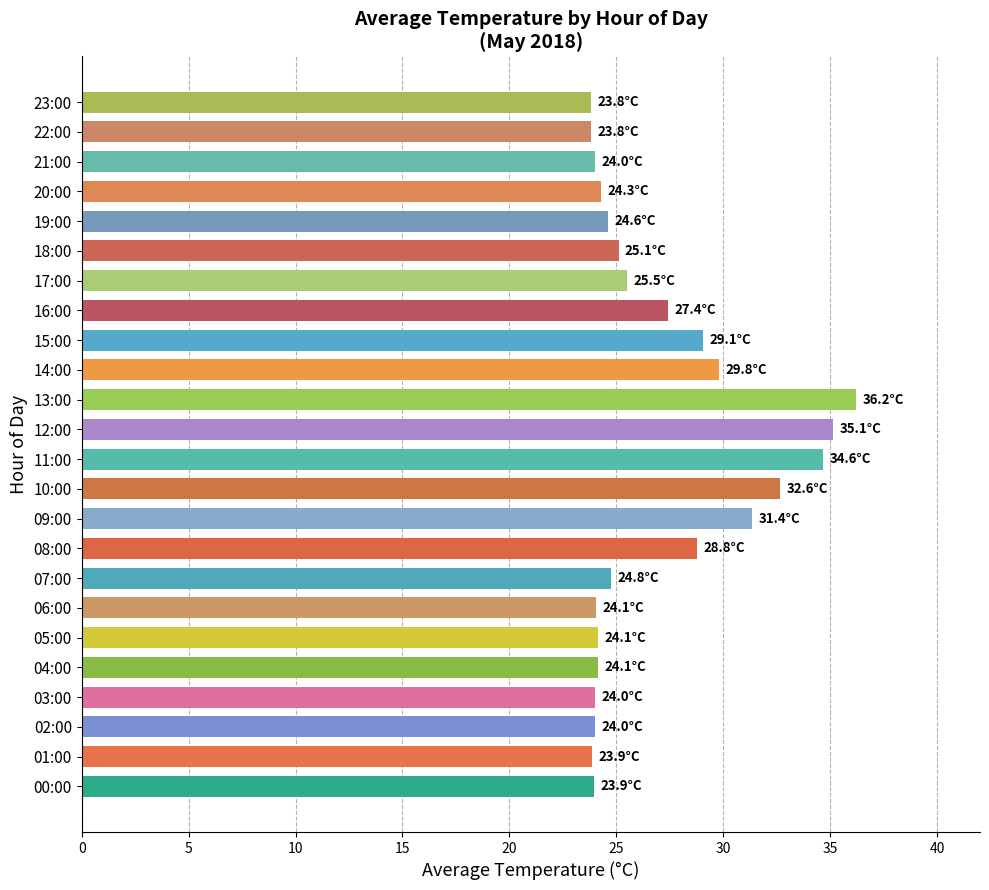

Is it true that the value at 06:00 is 24.1?

True